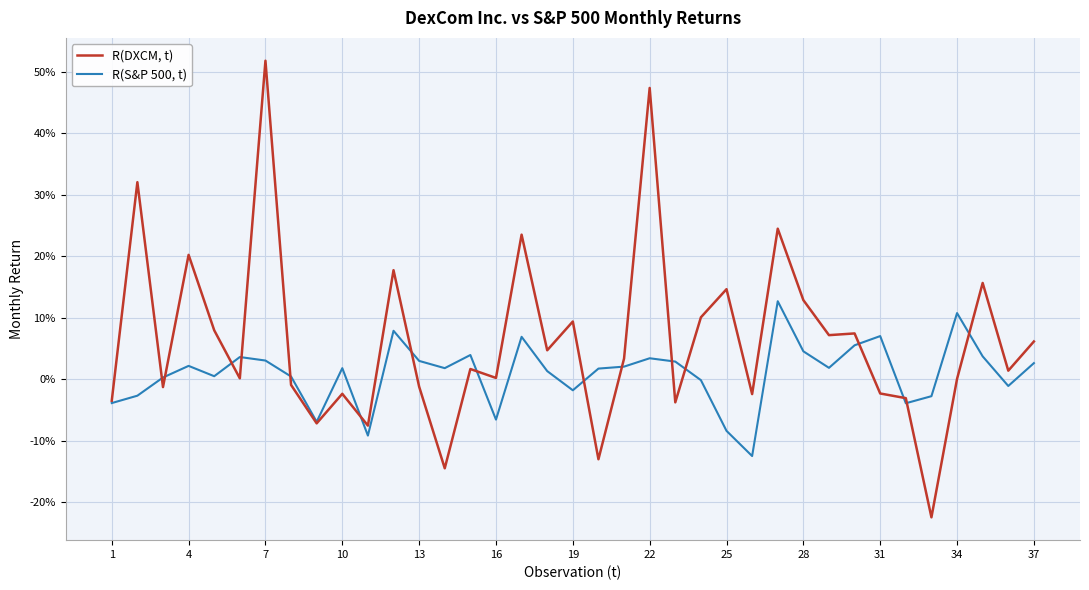

What are all the series names shown in the legend?

R(DXCM, t), R(S&P 500, t)